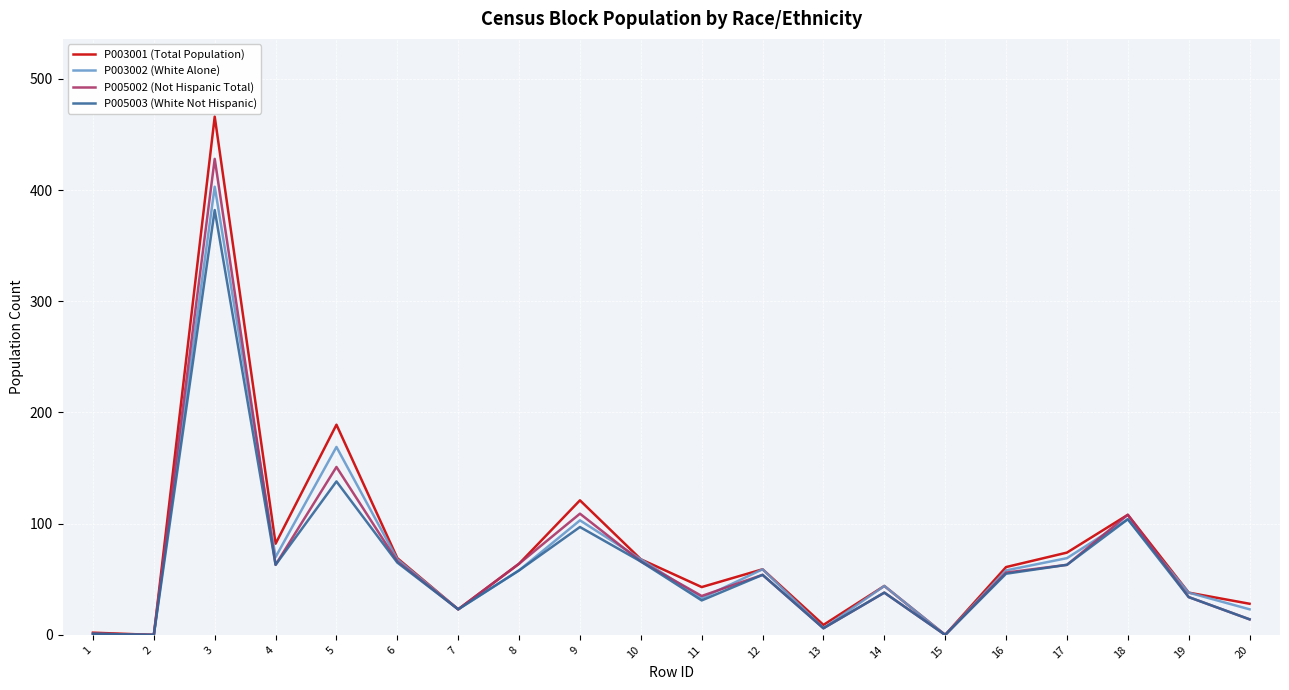

Which series has the widest spread of values?

P003001 (Total Population)